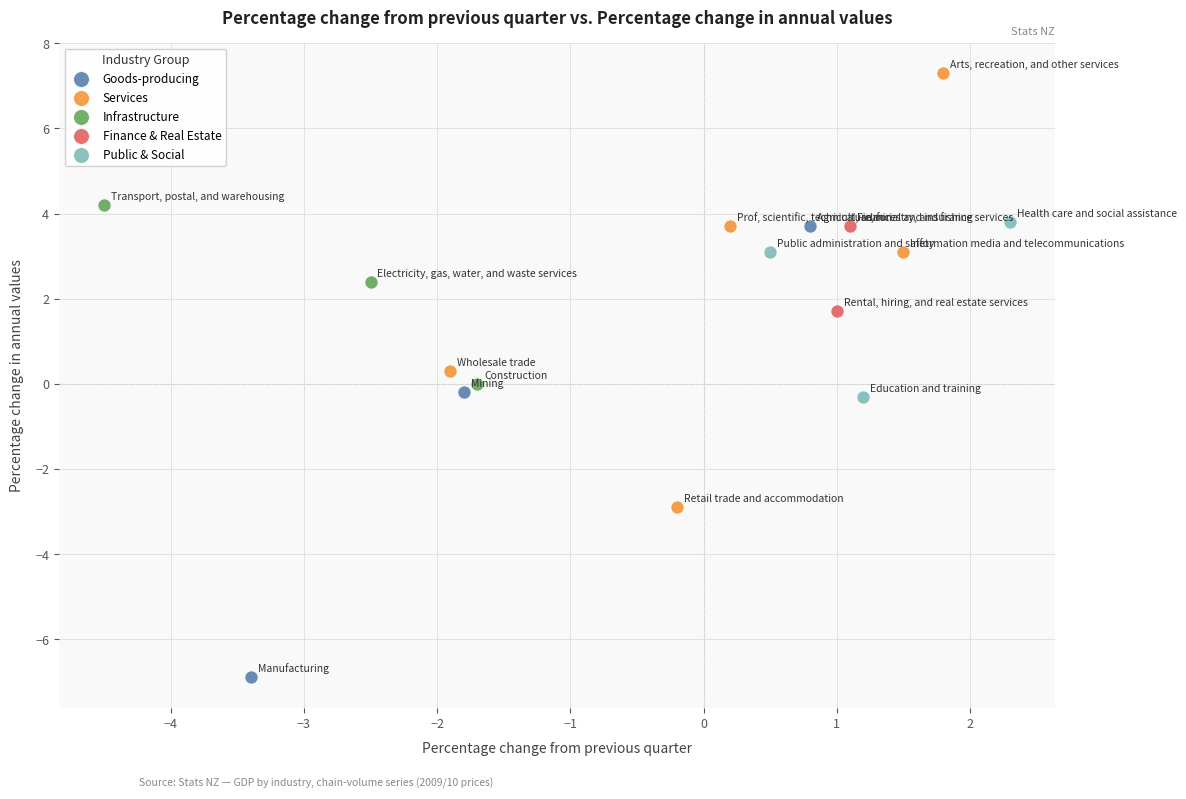

Which series has the widest spread of Y values?

Goods-producing